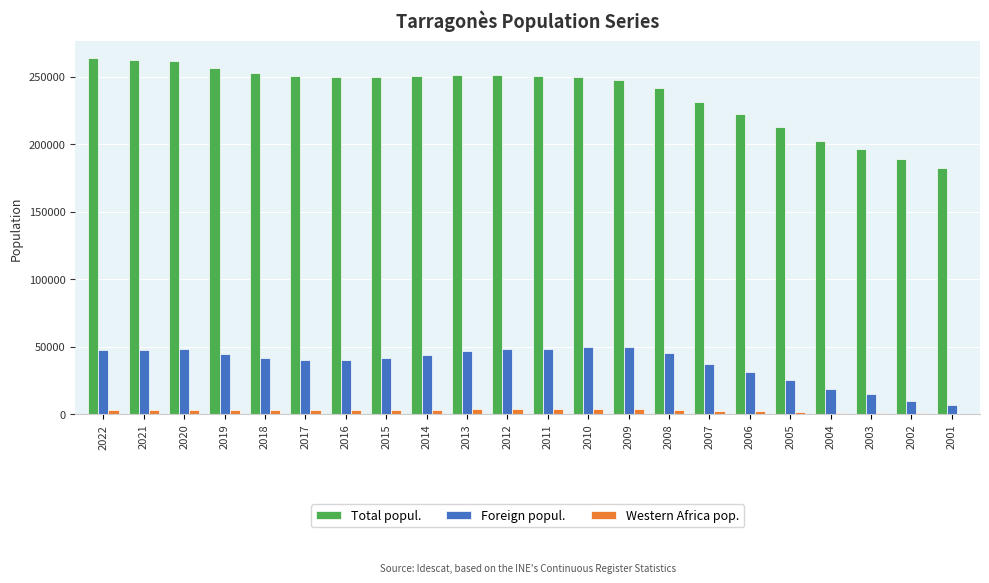

What is the approximate value of Western Africa pop. at 2014, to the nearest 50?

3400